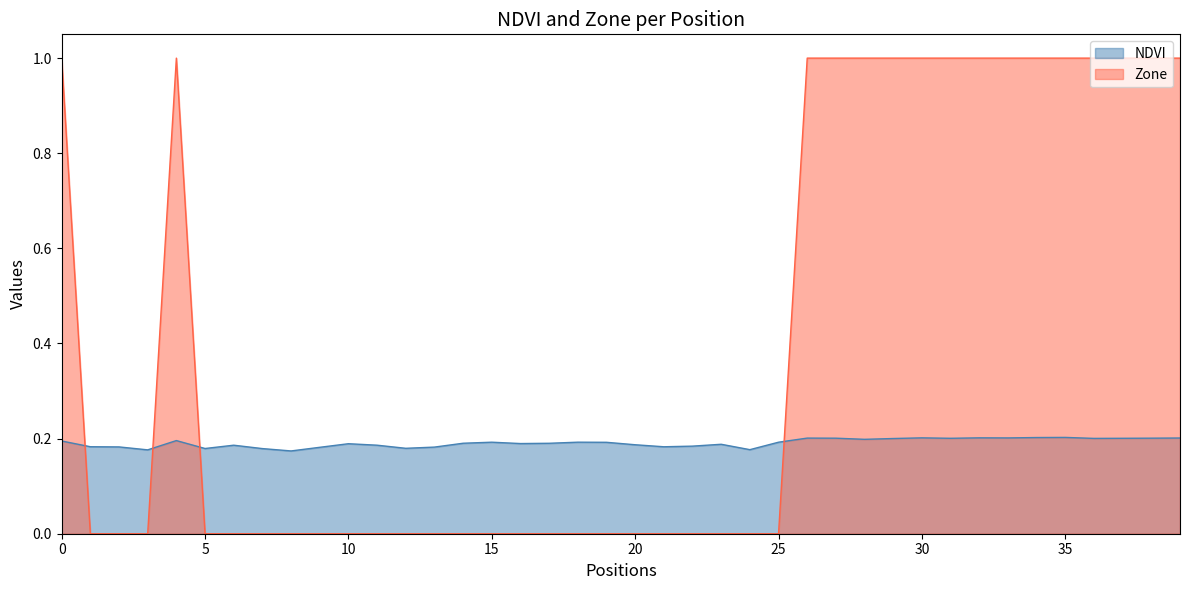

At which category does NDVI reach its first local valley?

3